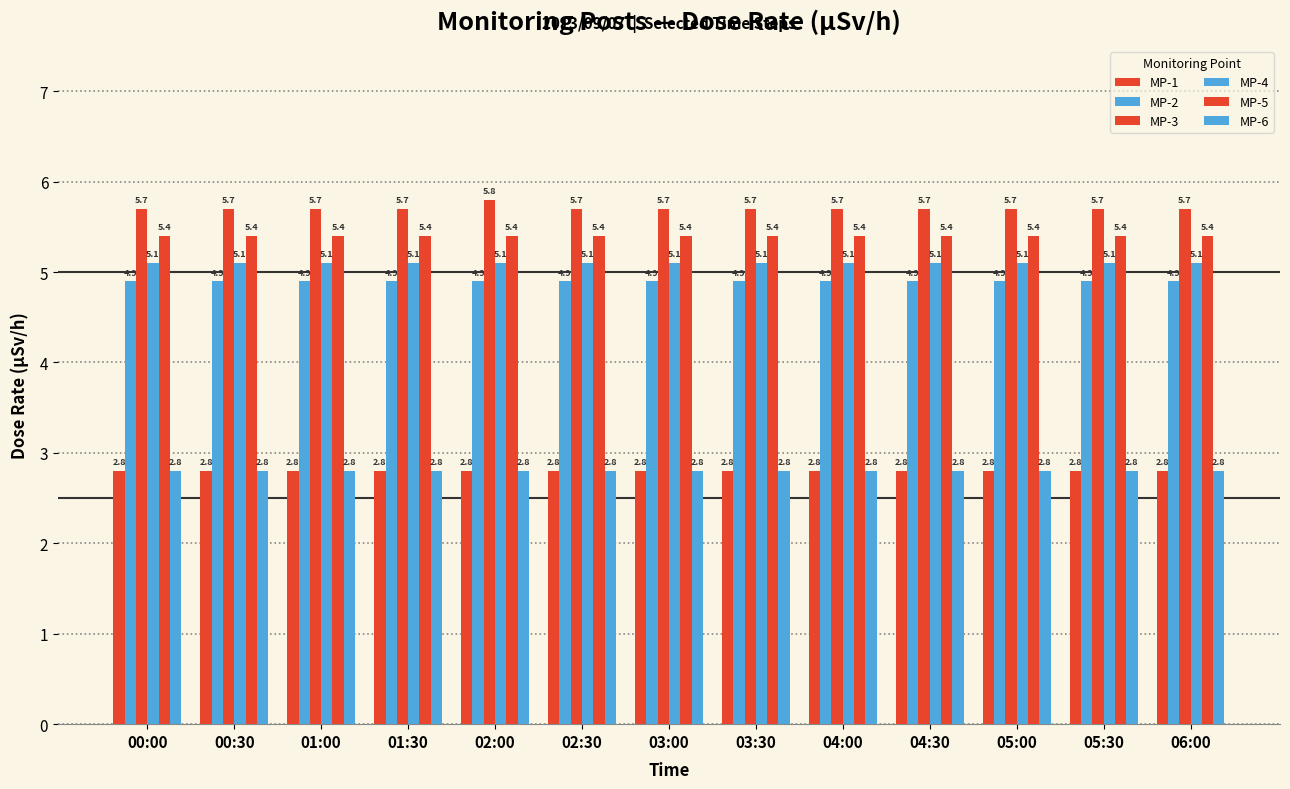

Count the number of categories in the chart.

13